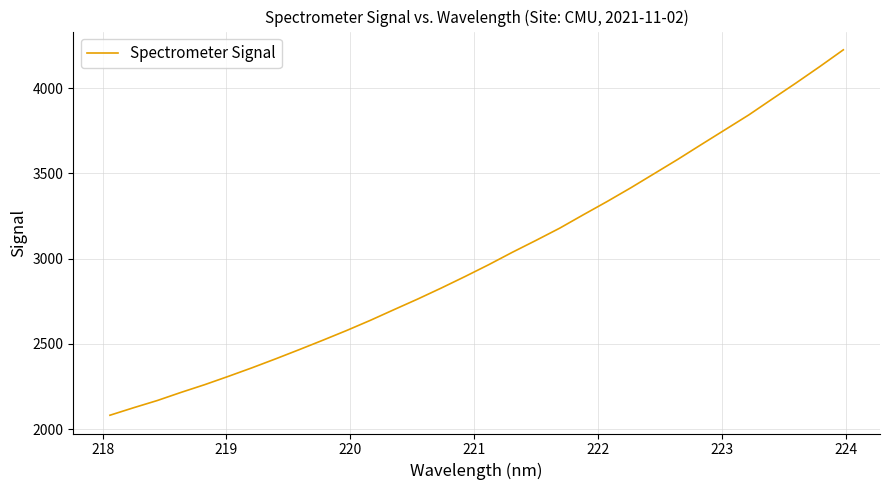

What is the difference between the maximum and minimum values?

2144.8